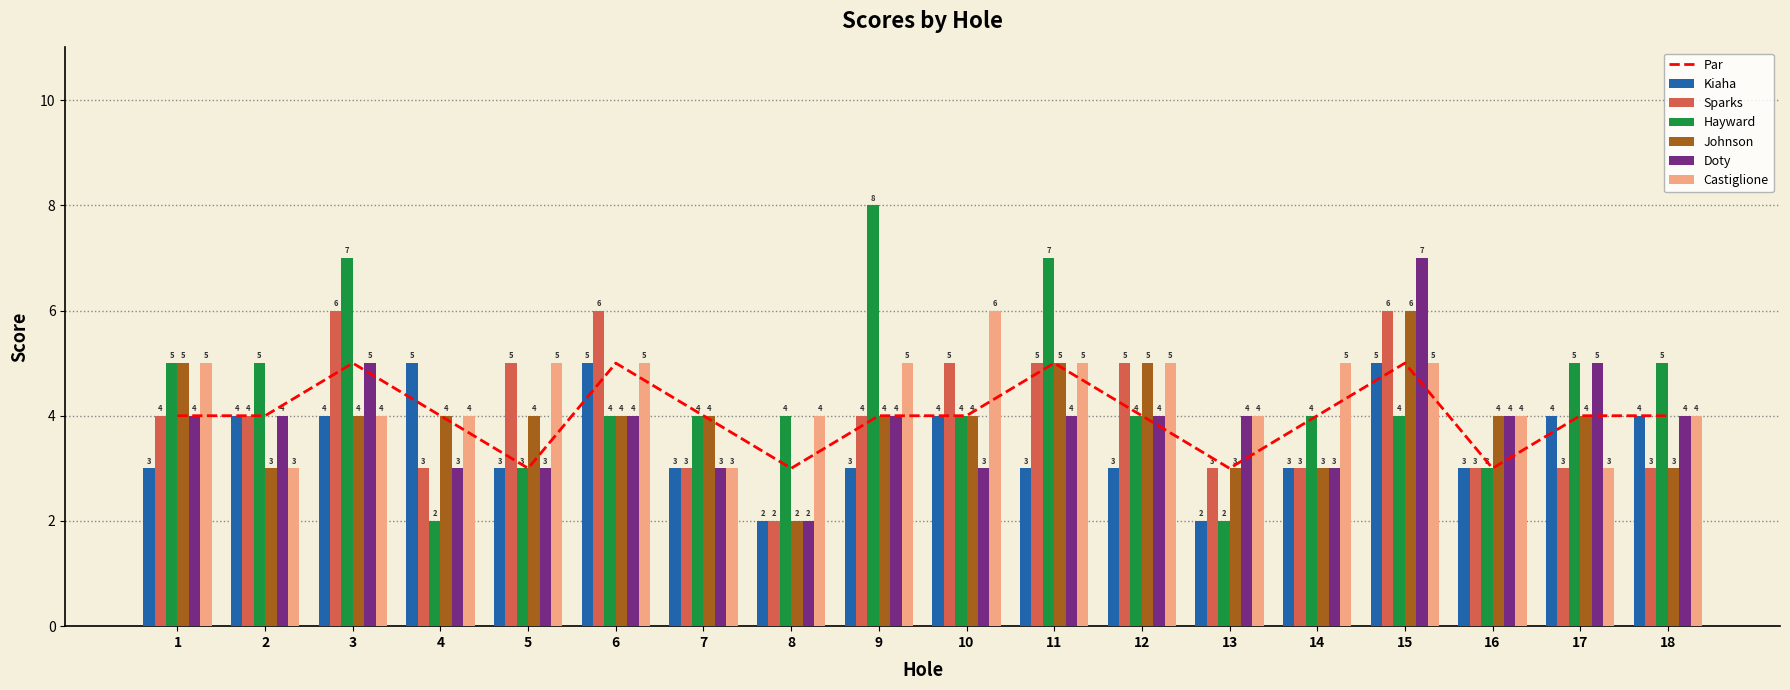

What is the sum of the Doty values at 12 and 17?

9